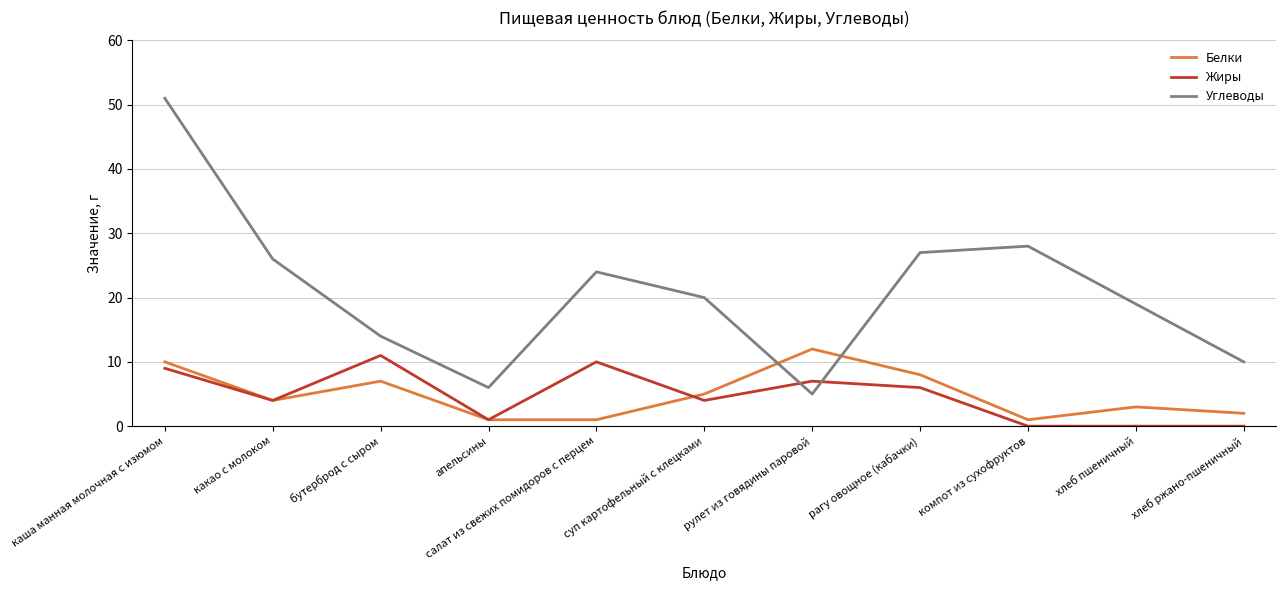

What is the difference between the Углеводы values at хлеб пшеничный and рагу овощное (кабачки)?

8